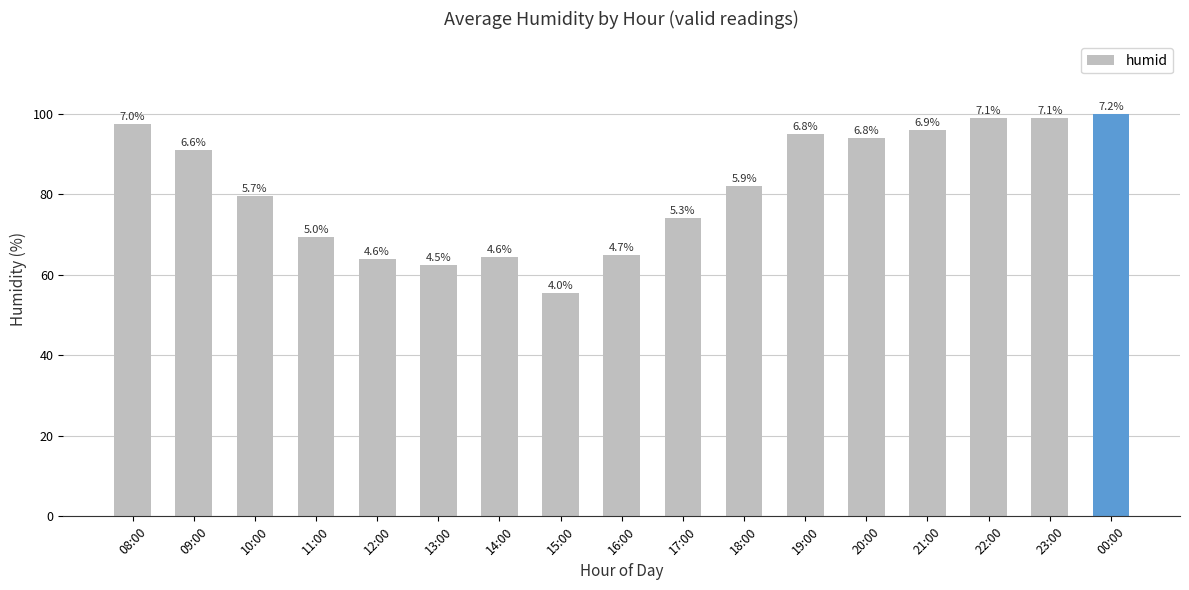

How many bars are there in total?

17